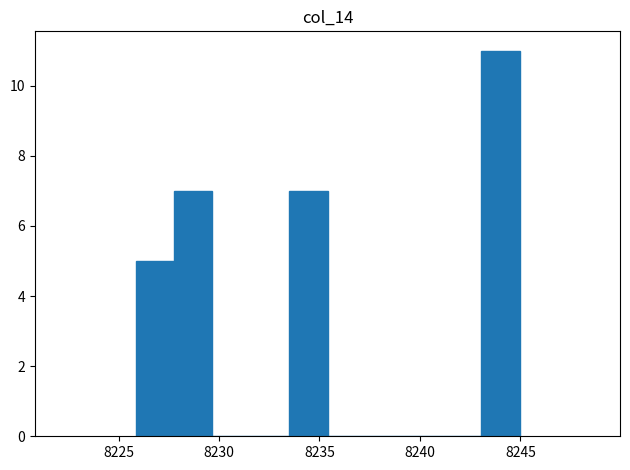

Around what value on the x-axis is the tallest bar? Give the approximate position of its centre, as read against the axis.

8244.0